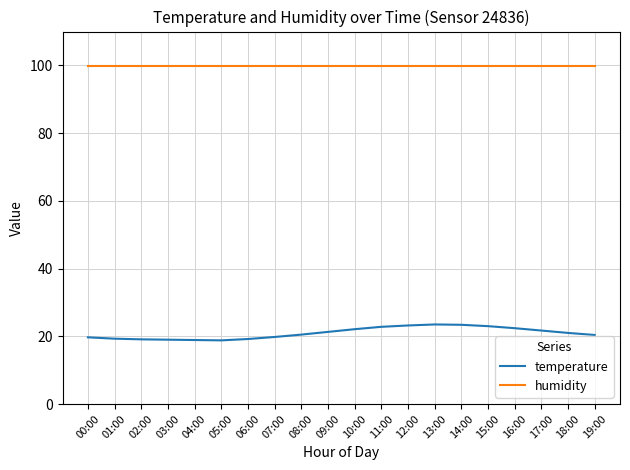

What are all the series names shown in the legend?

temperature, humidity